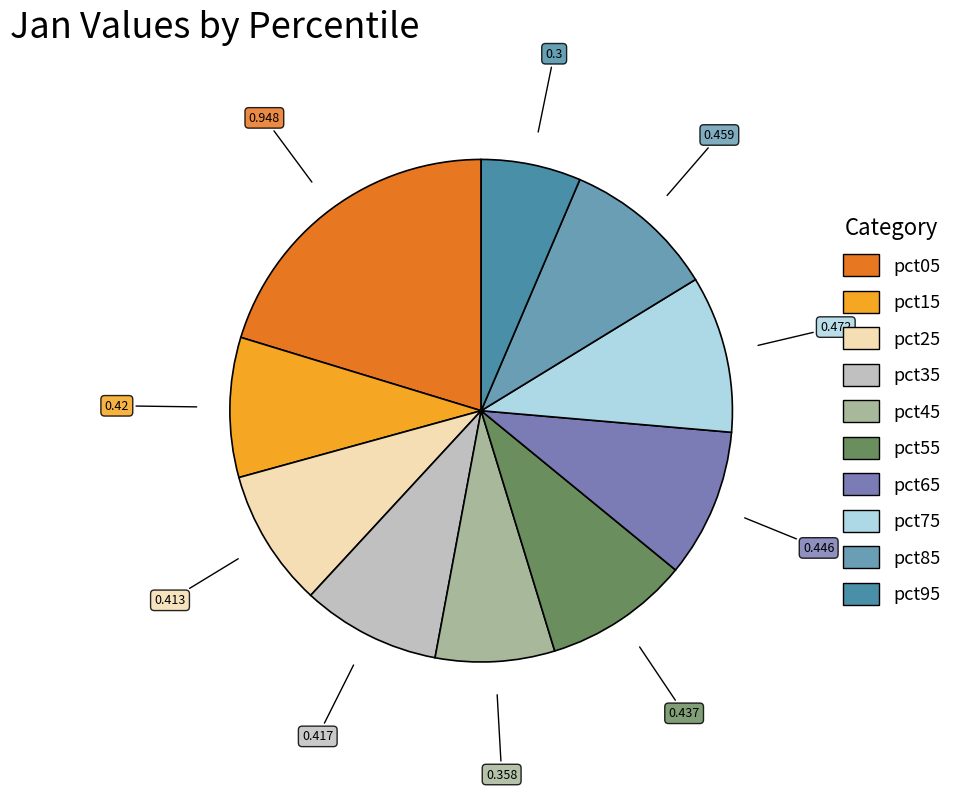

Which has a higher value, pct55 or pct15?

pct55